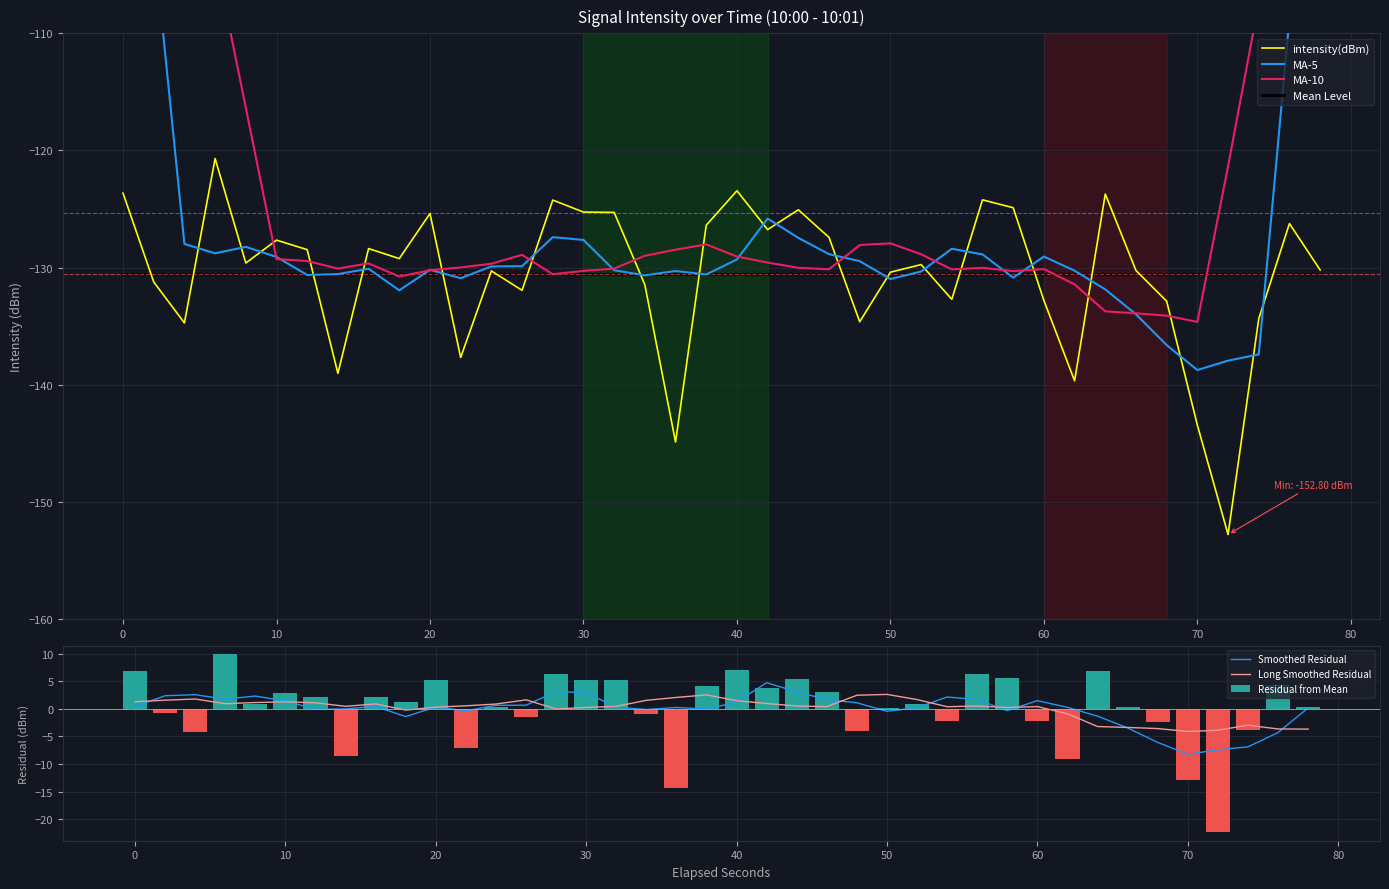

What is the lowest value of the intensity(dBm) series?

-152.8